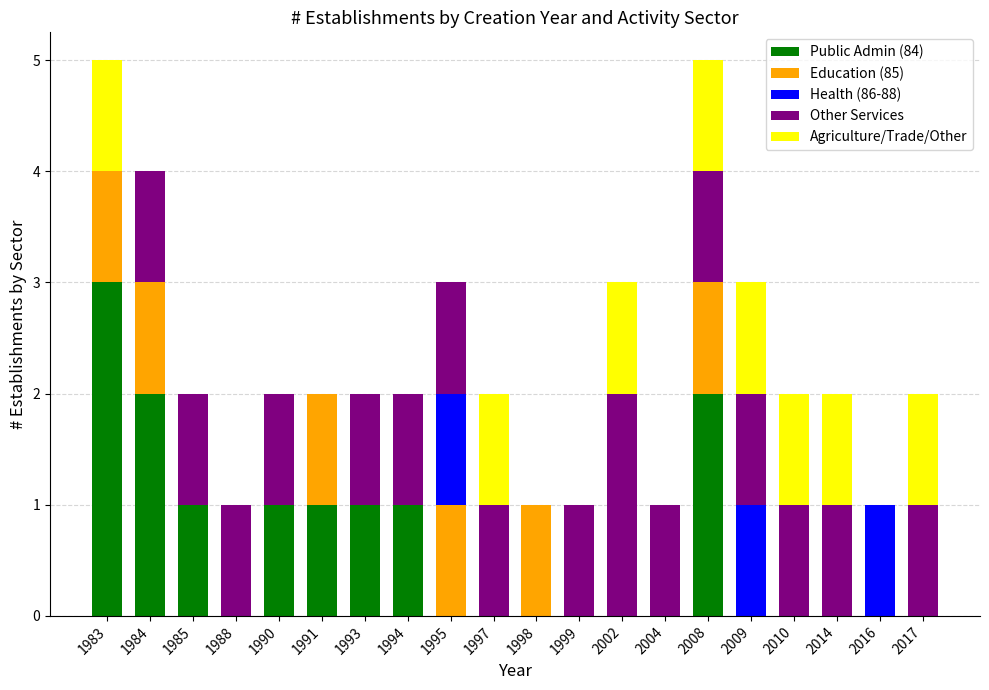

The Public Admin (84) series shows 1 at 1998. True or false?

False